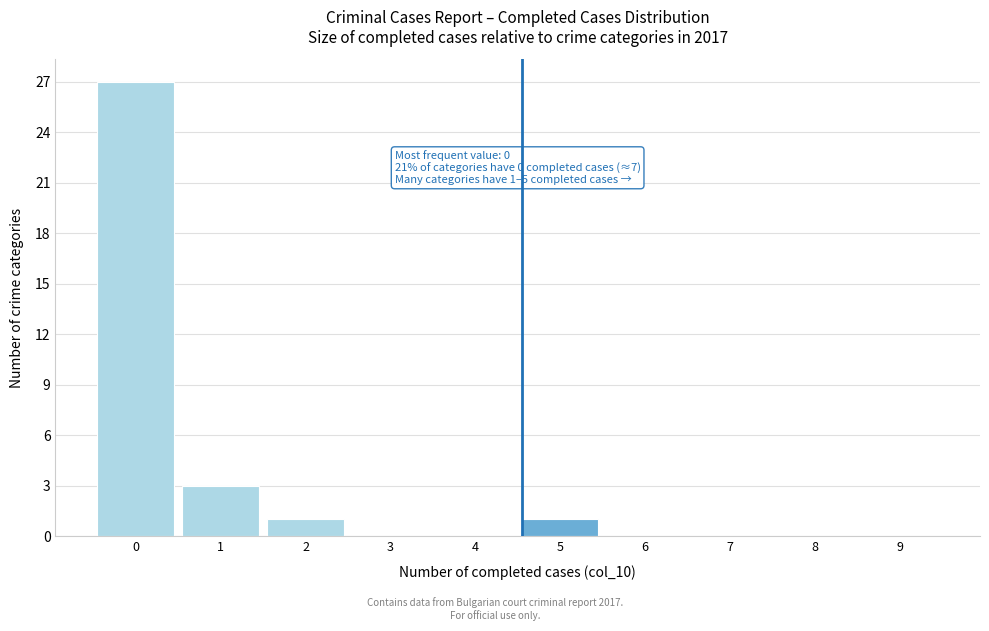

Reading left to right, what are all the values shown in this chart?

0=27	1=3	2=1	3=0	4=0	5=1	6=0	7=0	8=0	9=0